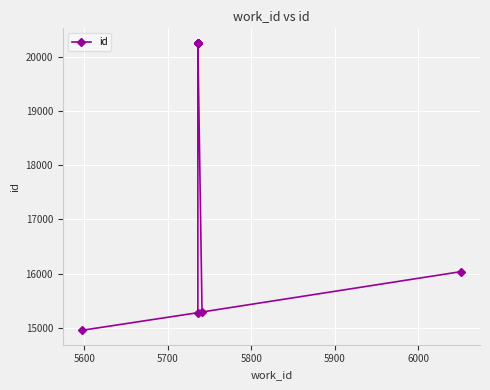

What is the average value?

18309